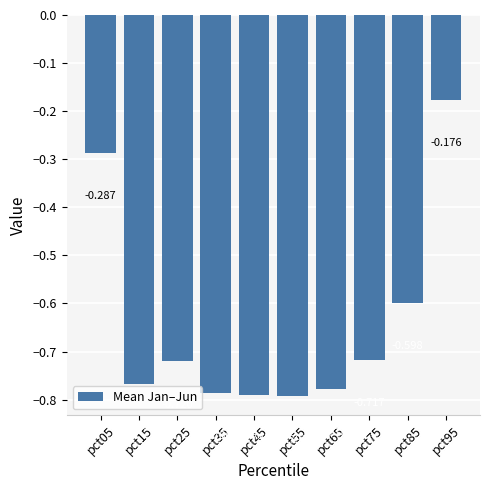

What is the change in value from pct15 to pct75?

+0.1